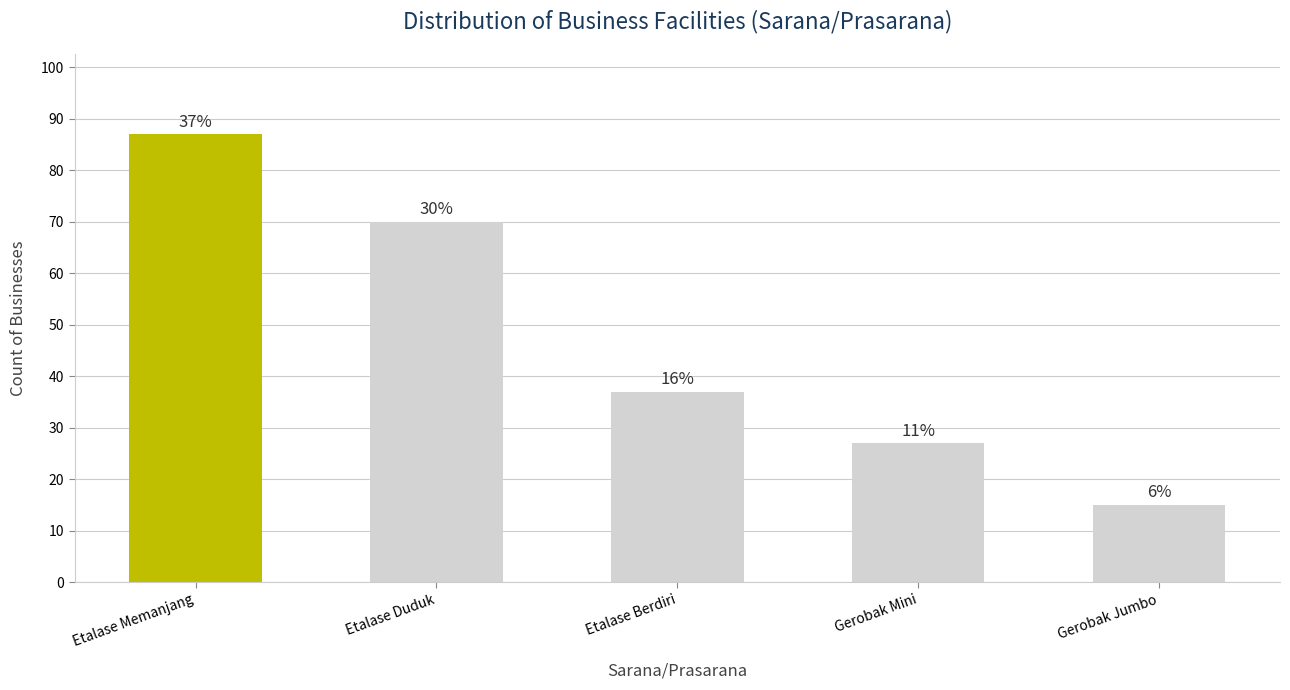

How many bars are there in total?

5